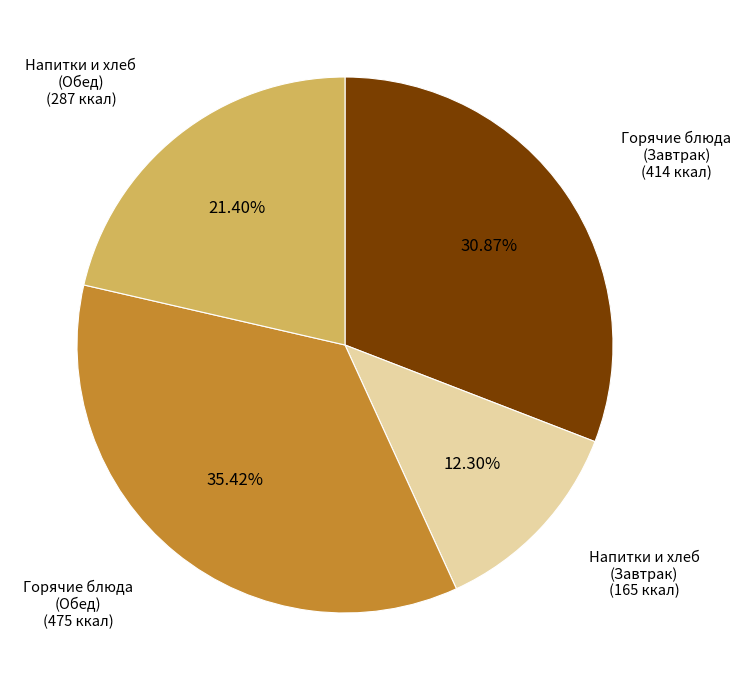

What is the smallest slice in the pie chart?

Напитки и хлеб (Завтрак)